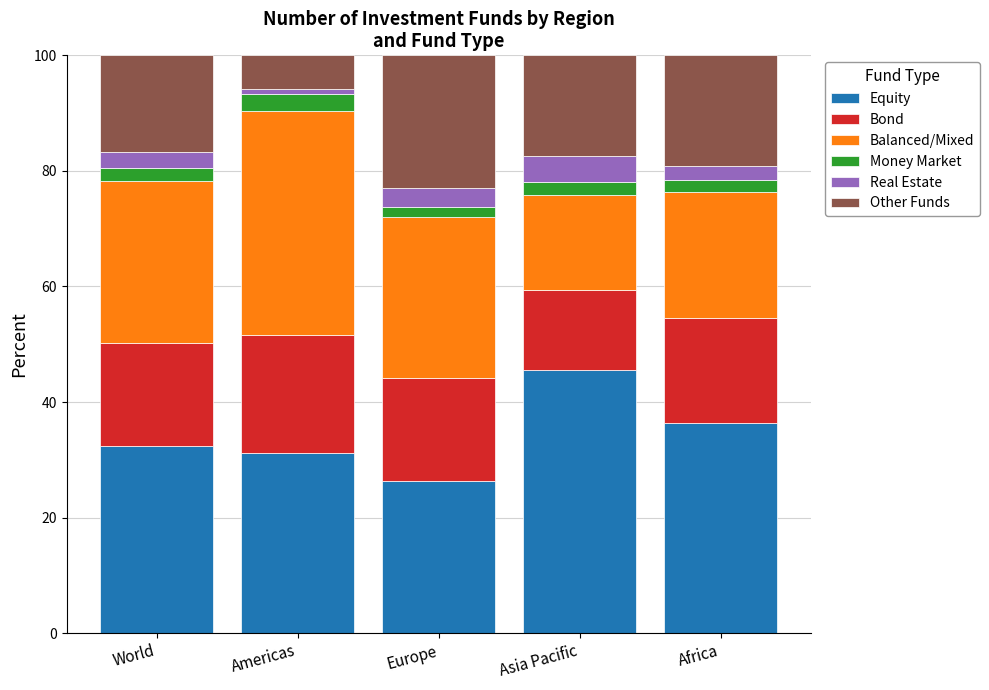

Count the number of categories in the chart.

5